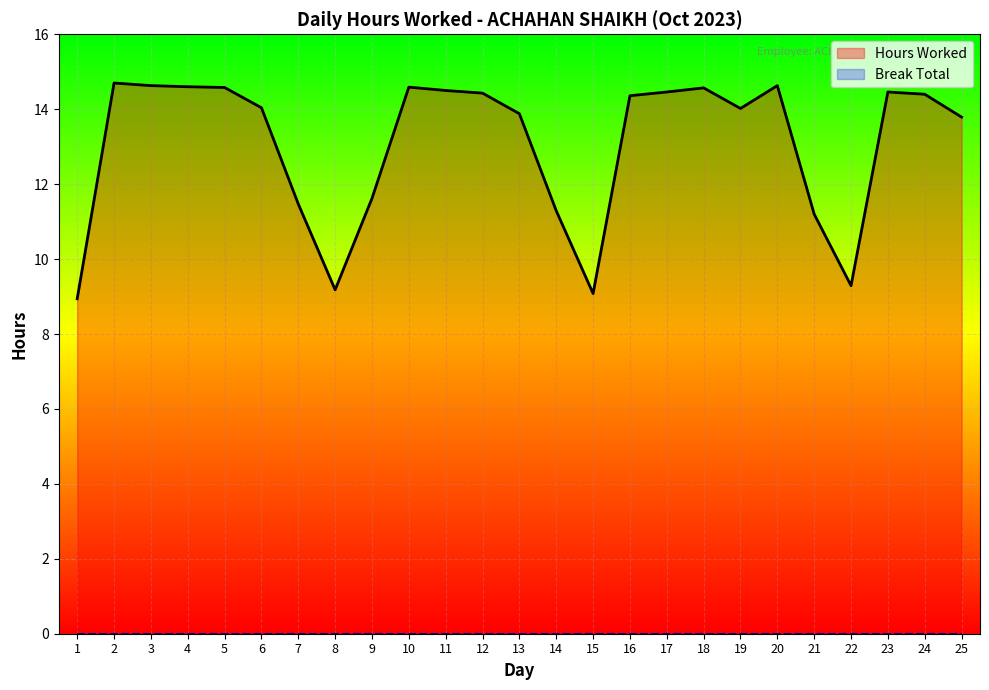

At which category does the data reach its first local valley?

8